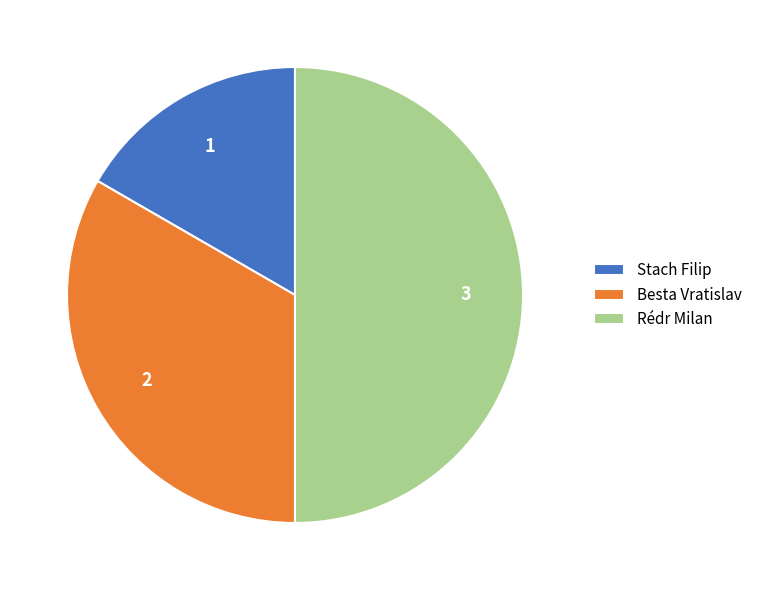

Combined, do Besta Vratislav and Rédr Milan account for over 50%?

Yes